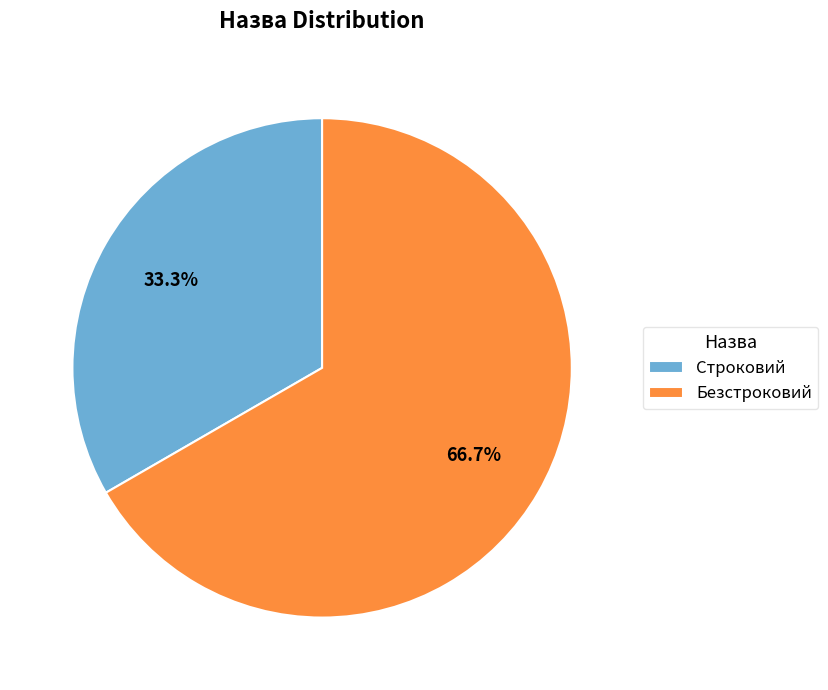

How many slices are in this pie chart?

2